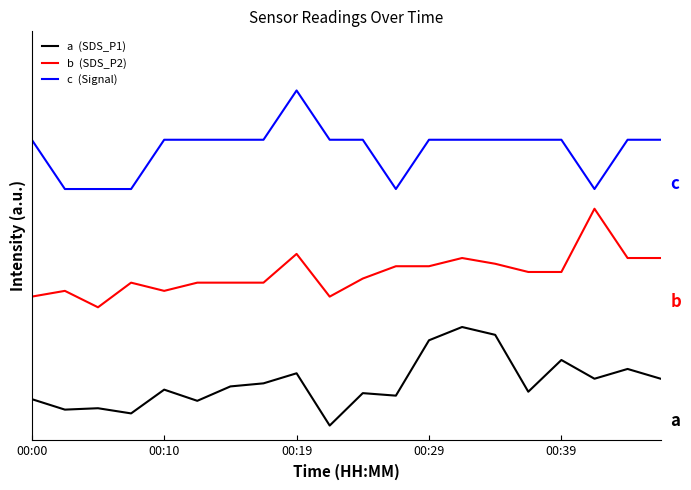

At which category is the sum across all series the highest?

00:19